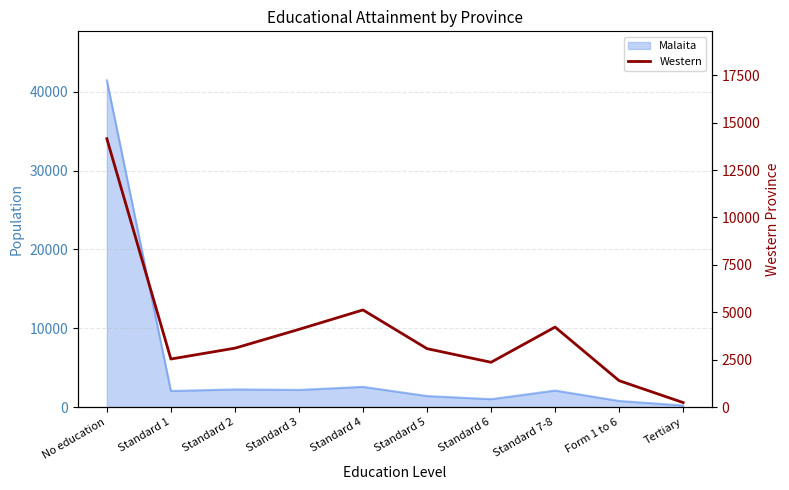

True or false: the data shows 240 at Tertiary.

True